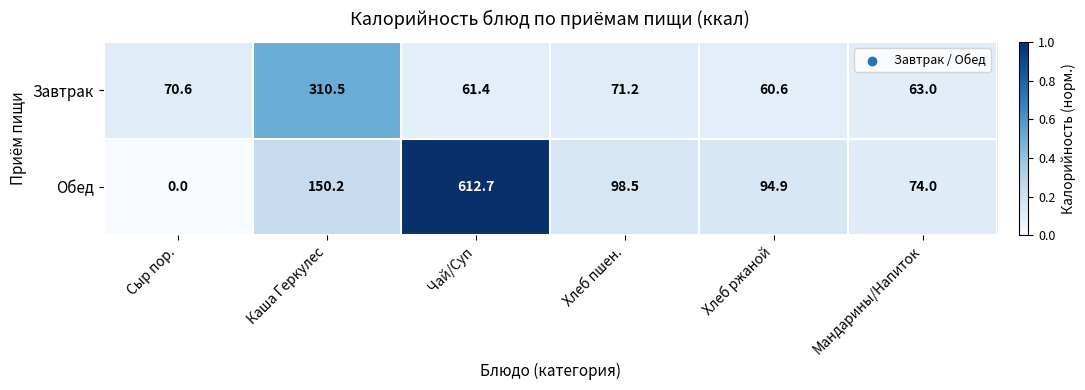

At Каша Геркулес, list the series in order from largest to smallest.

Завтрак, Обед